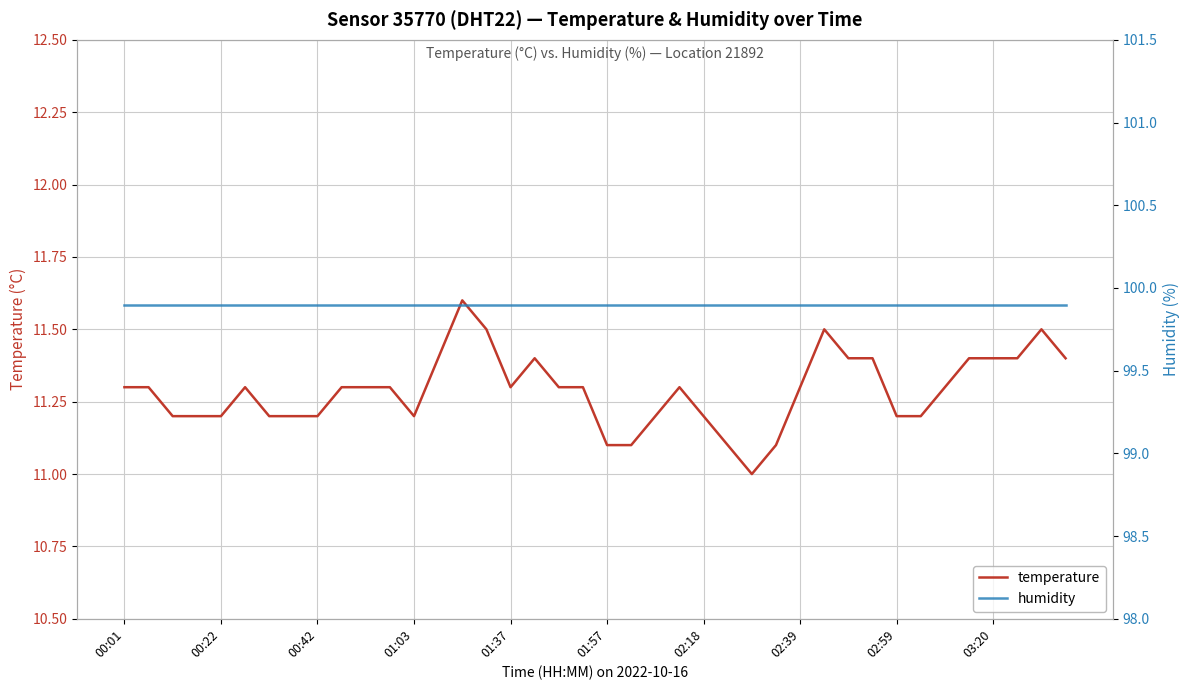

True or false: temperature has a value of 15.4 at 00:01.

False